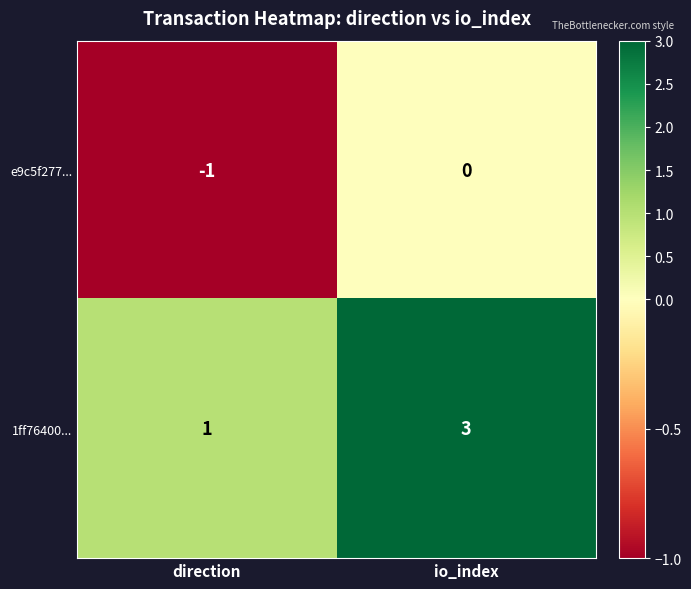

Which series has the largest range (max minus min)?

1ff76400...